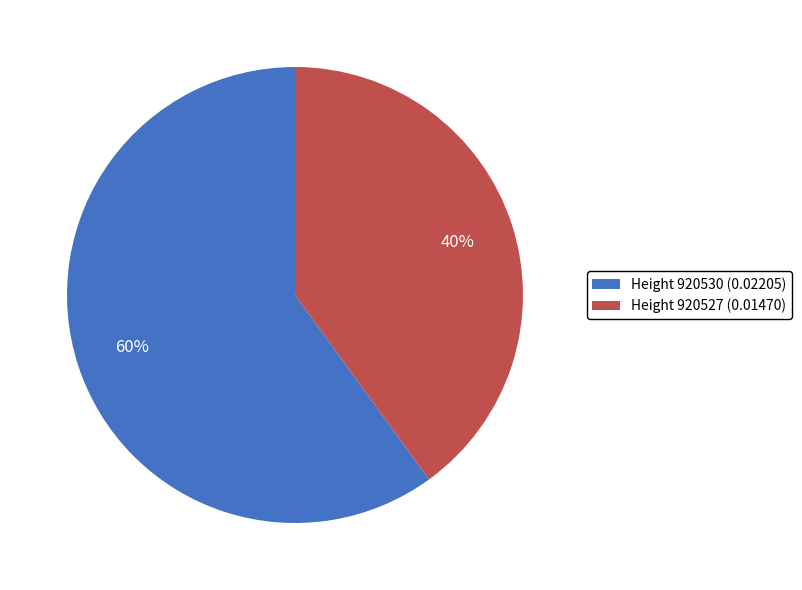

Which category has the biggest portion of the pie?

Height 920530 (0.02205)